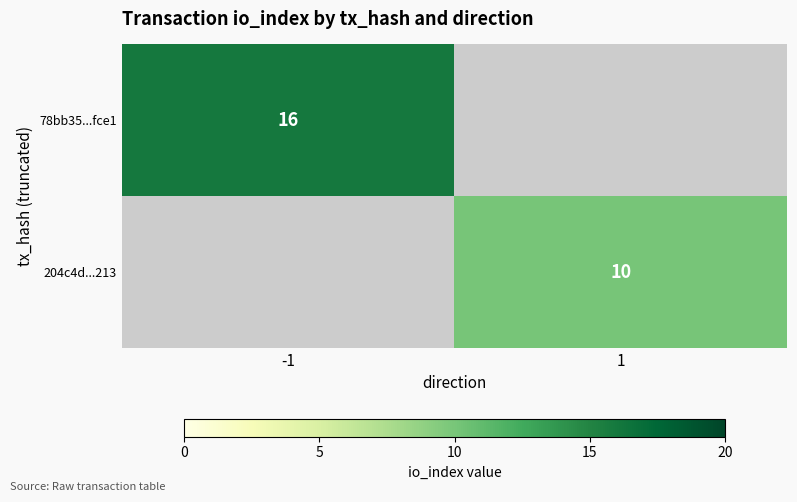

The value of 78bb35...fce1 at -1 is 16. True or false?

True